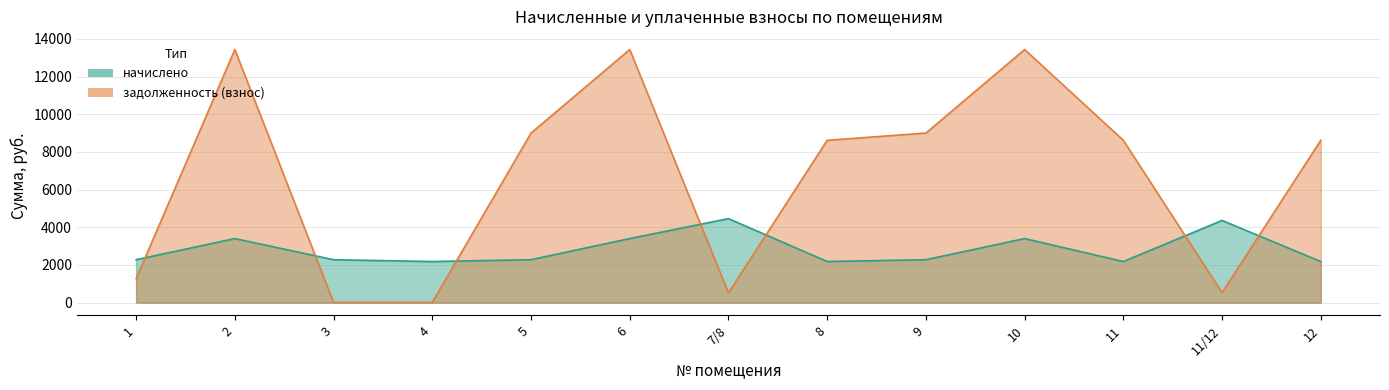

What is the difference between the maximum and minimum values in the задолженность (взнос) series?

13431.0